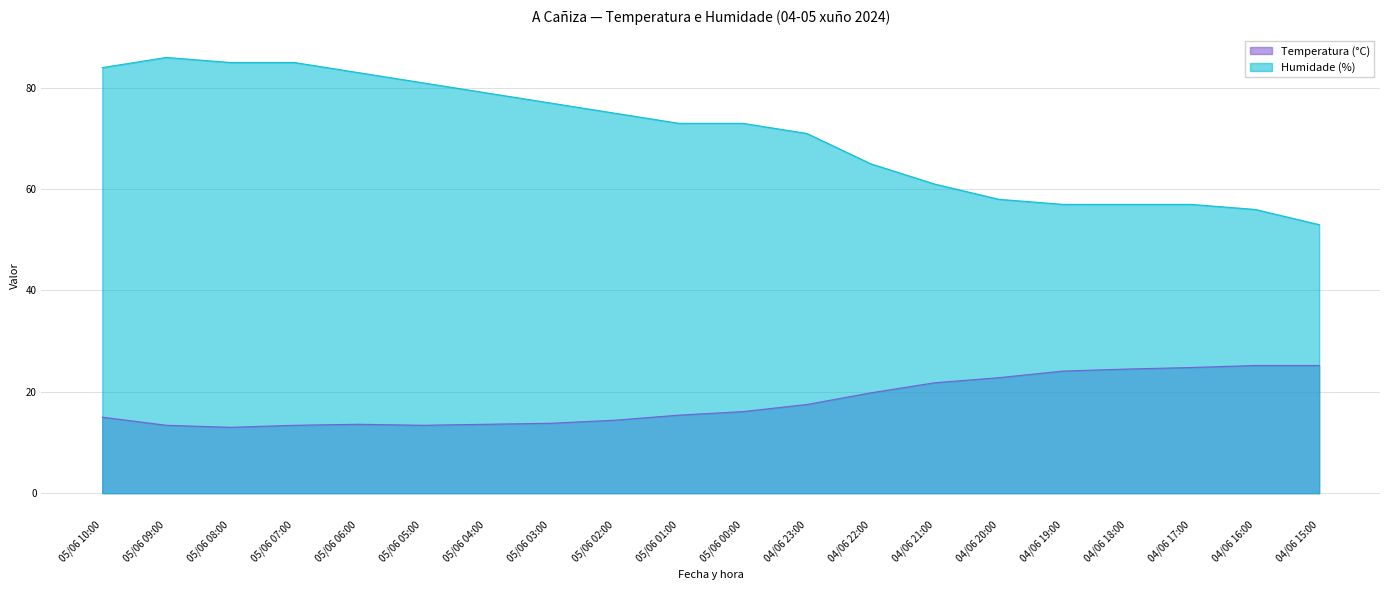

Which series changed the most between 05/06 08:00 and 05/06 07:00?

Temperatura (°C)